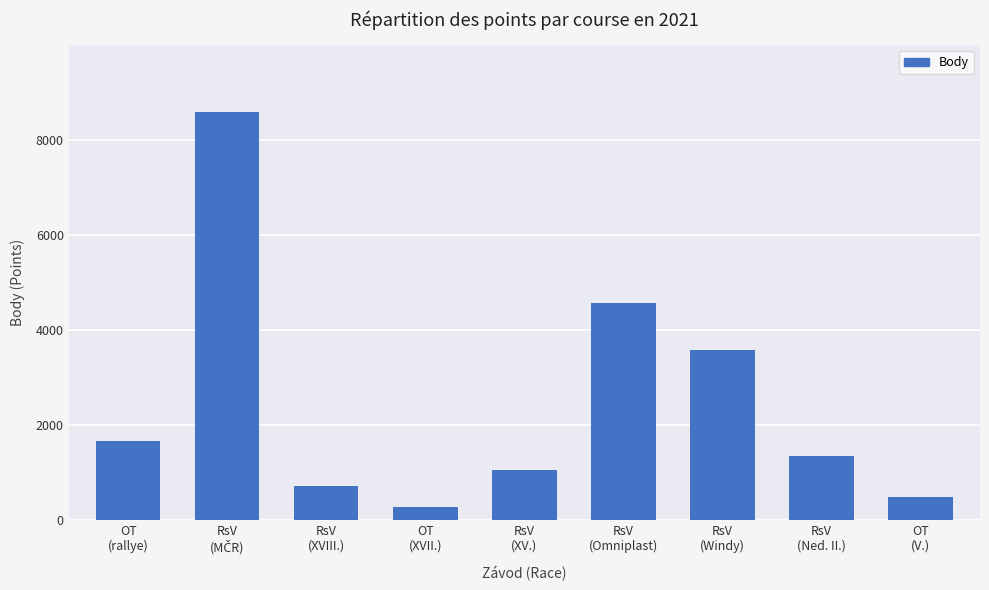

What is the sum of the values at RsV
(Ned. II.) and RsV
(Omniplast)?

5937